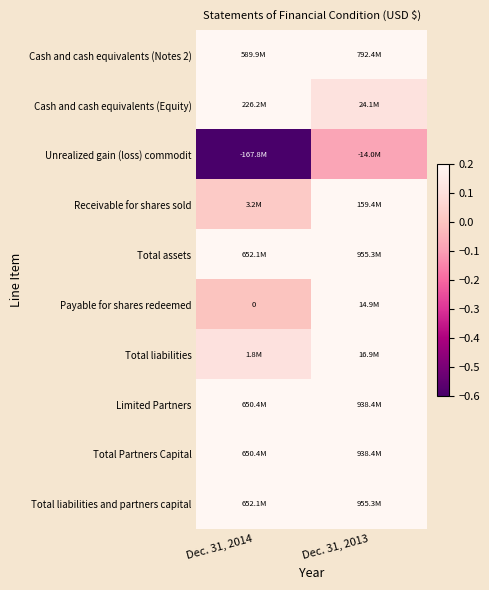

Which category has the lowest value in the Total Partners Capital series?

Dec. 31, 2014